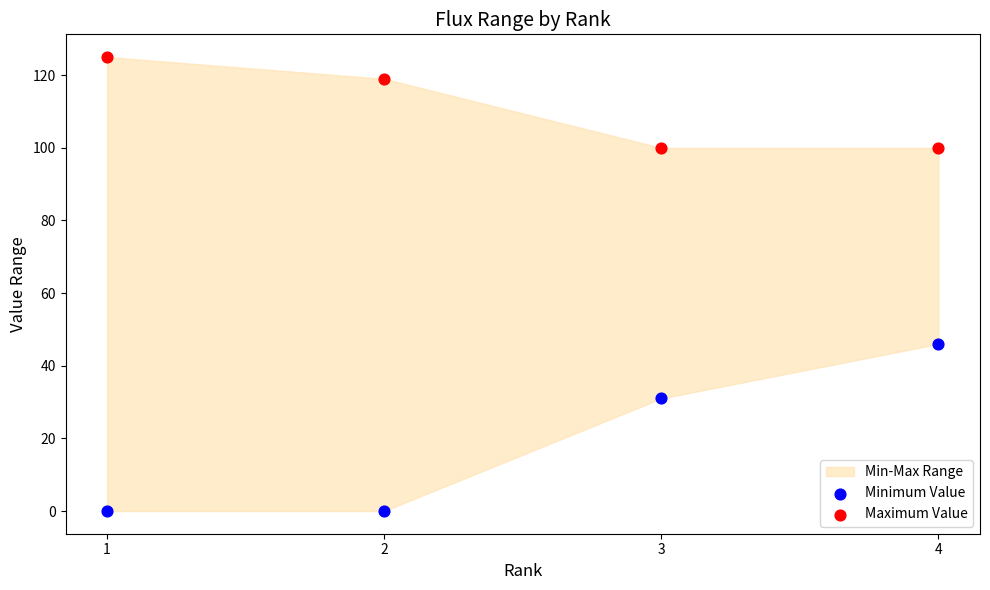

Which series reaches the maximum Y coordinate?

Maximum Value